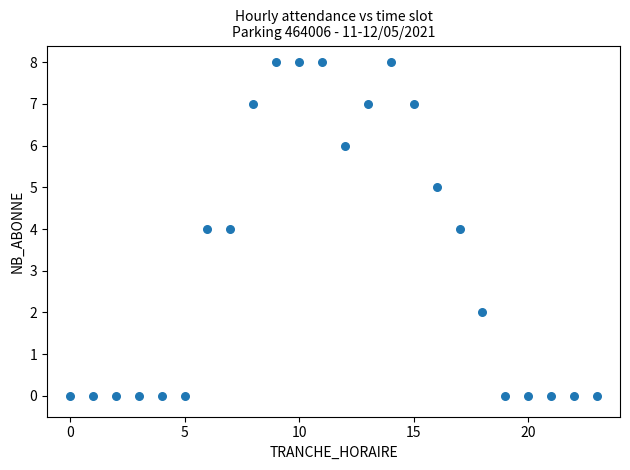

What is the range of Y values (max minus min)?

8